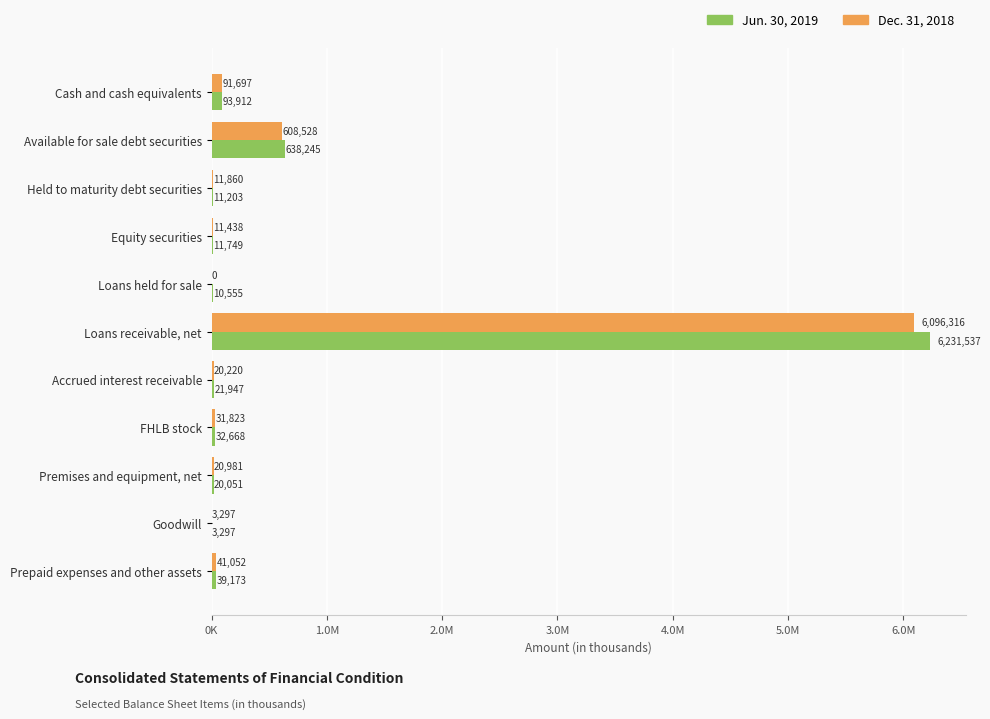

At how many categories does at least one series exceed 3779534?

1